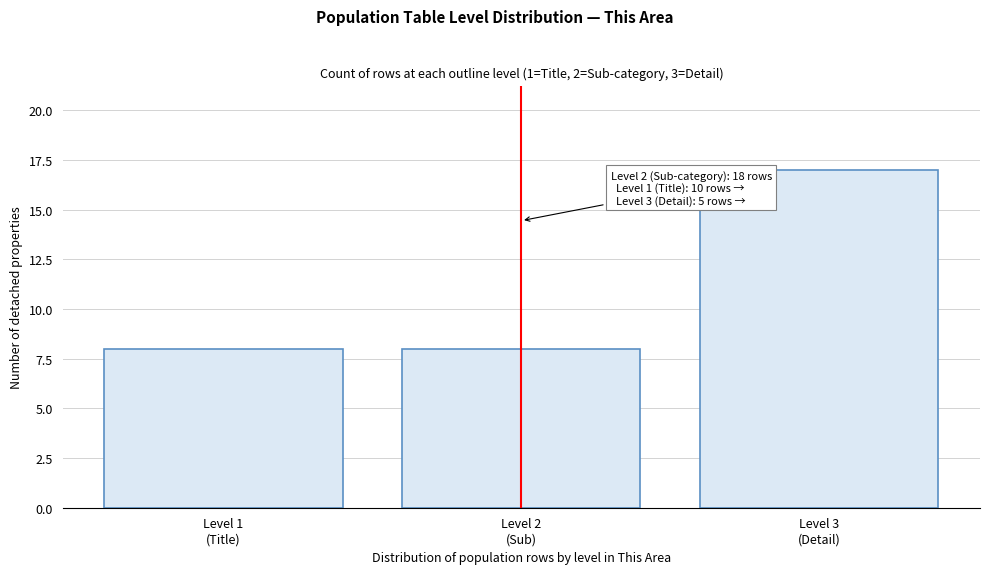

Reading left to right, transcribe all the data shown in this chart.

8	8	17